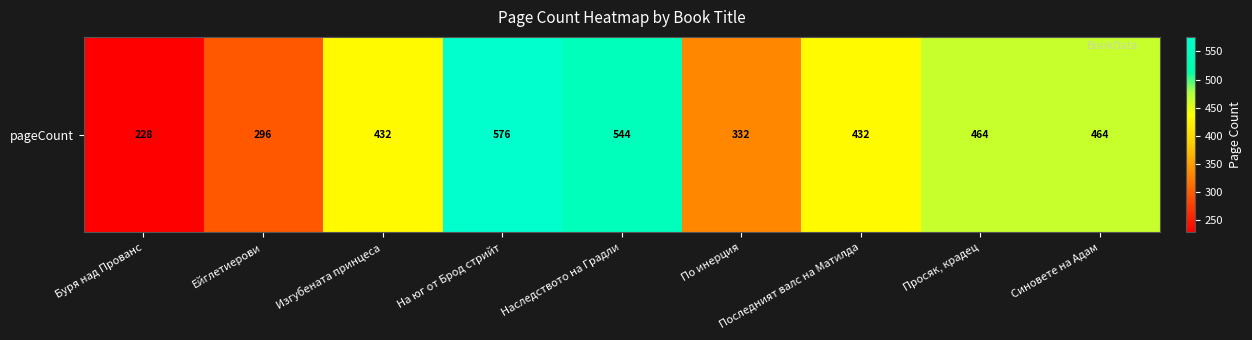

What is the maximum value shown in the chart?

576